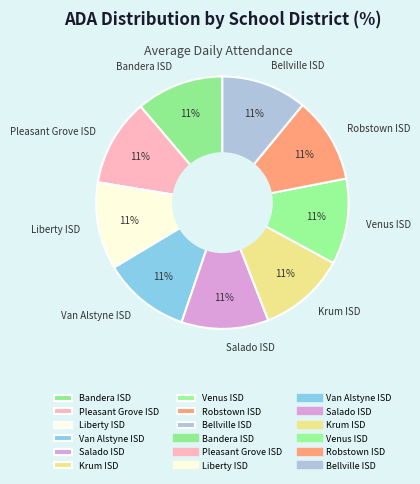

Approximately how many times larger is the value at Van Alstyne ISD compared to Krum ISD?

1.0